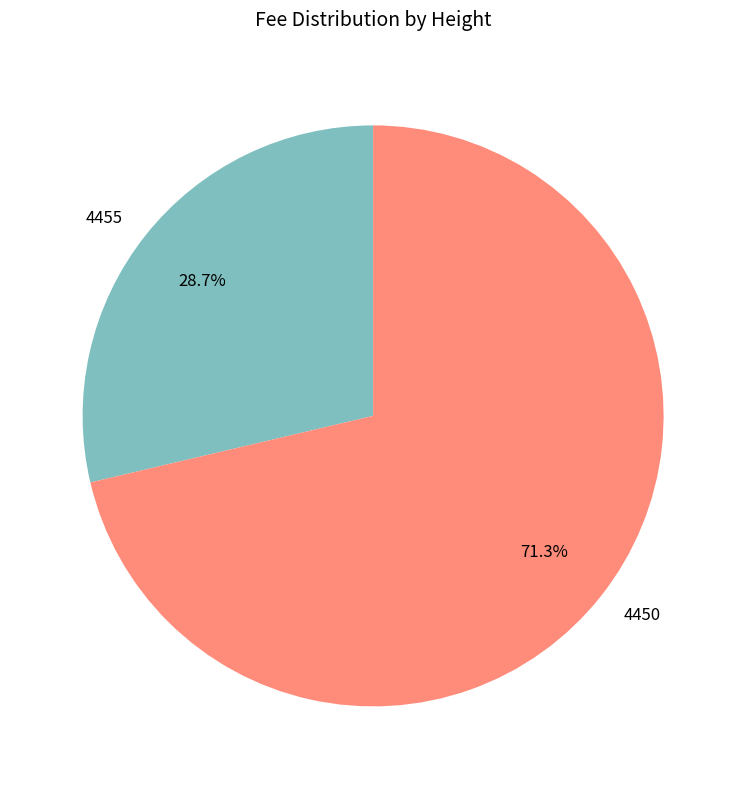

How much of the chart is everything except 4455?

71.3%